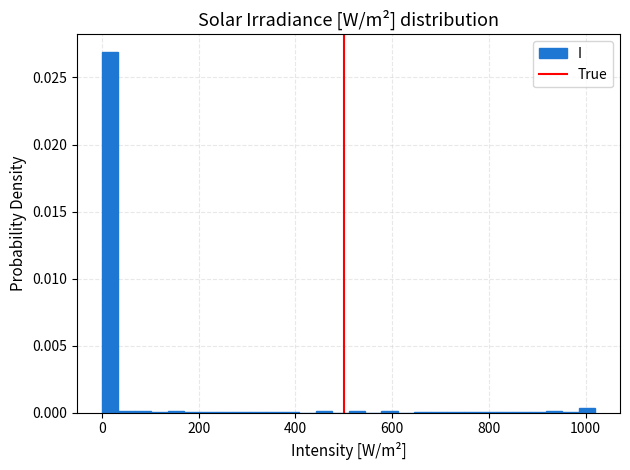

Read against the x-axis, roughly where is the centre of the tallest bar?

20